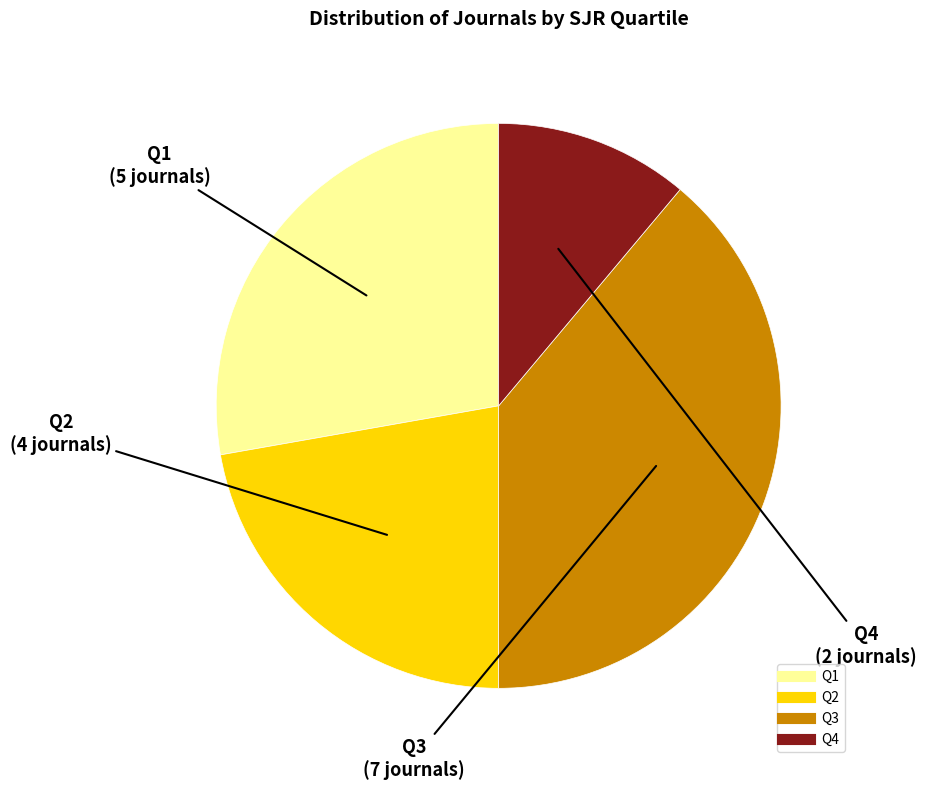

How many segments does this pie chart have?

4